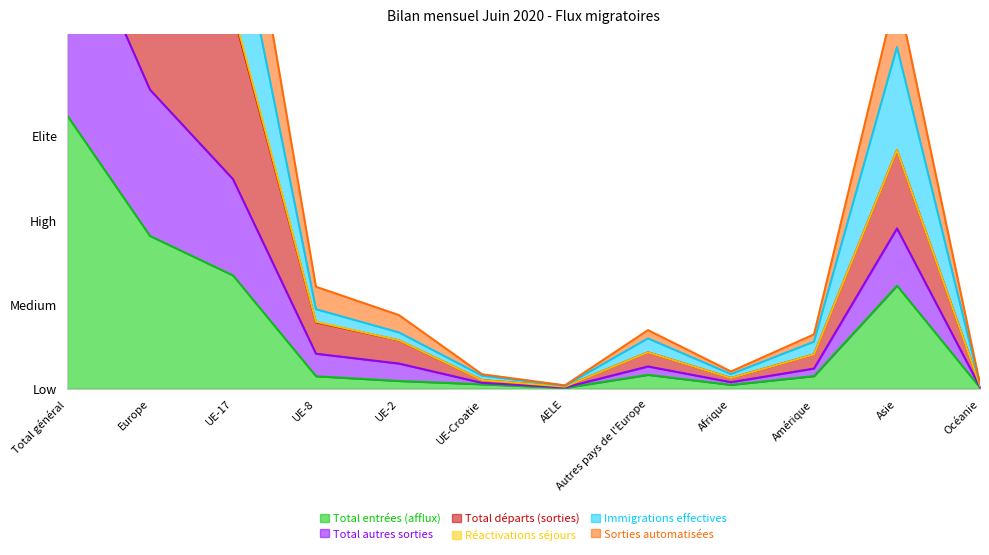

True or false: Total autres sorties has a value of 1.1 at UE-17.

True